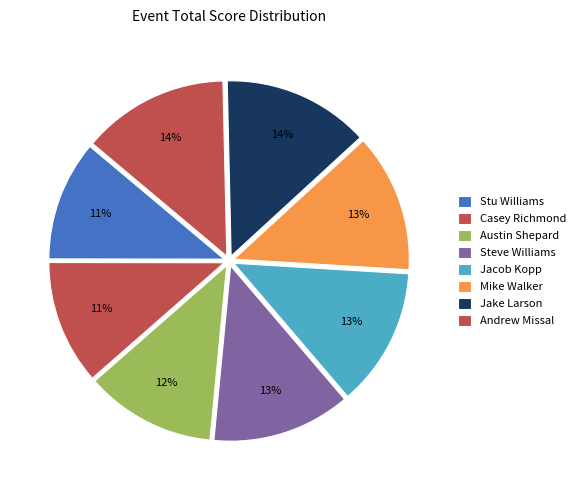

Between Casey Richmond and Andrew Missal, which is larger?

Andrew Missal